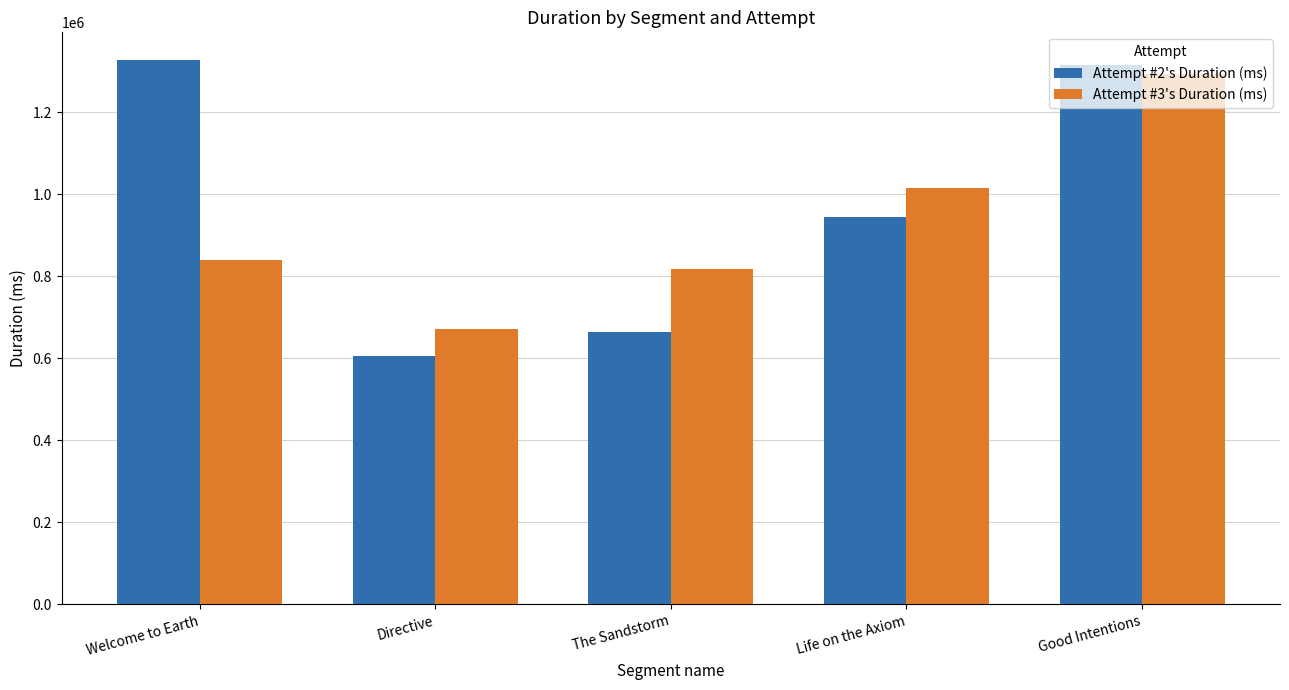

Which series changed the most between The Sandstorm and Life on the Axiom?

Attempt #2's Duration (ms)